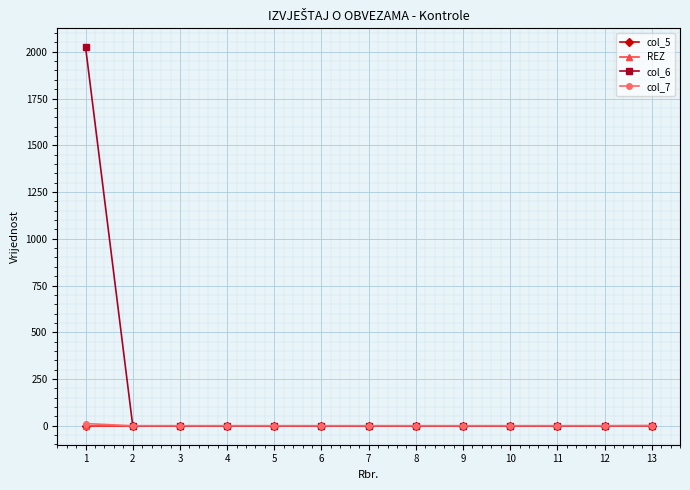

Which series has the largest range (max minus min)?

col_6